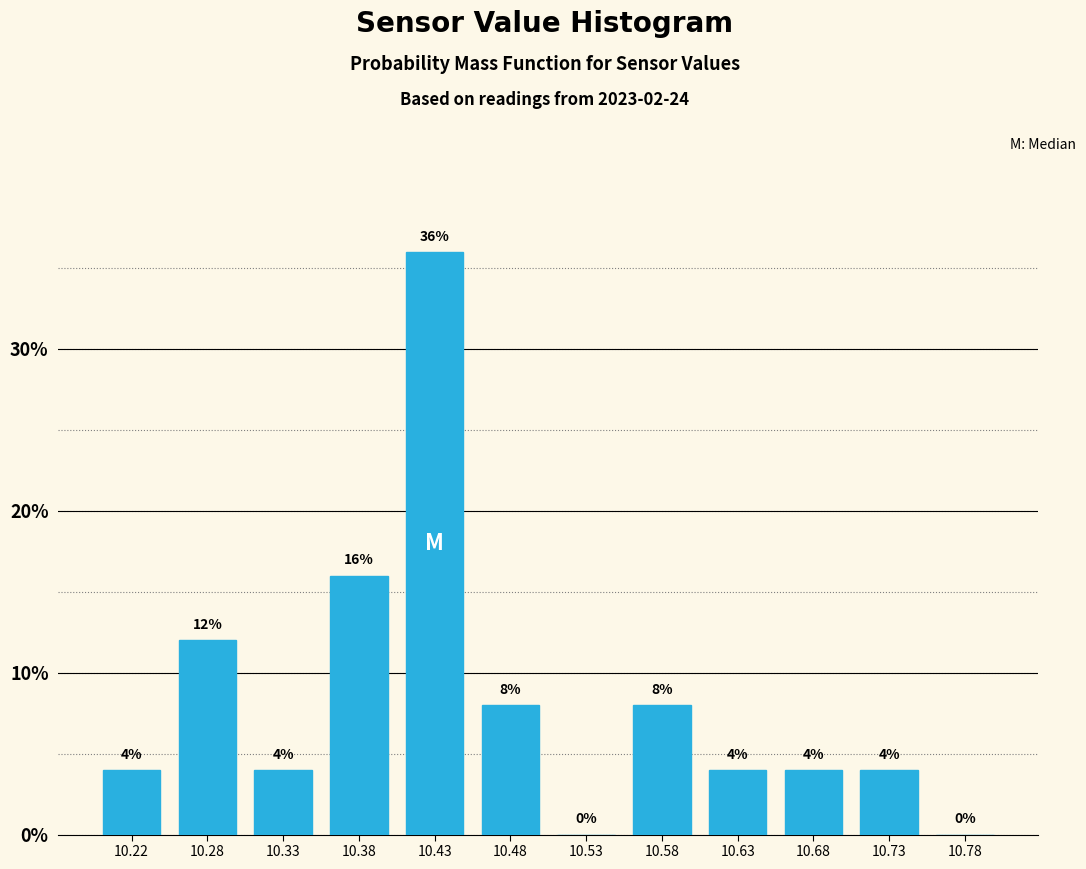

What is the height of the bar covering 10.45 to 10.50 on the x-axis?

8